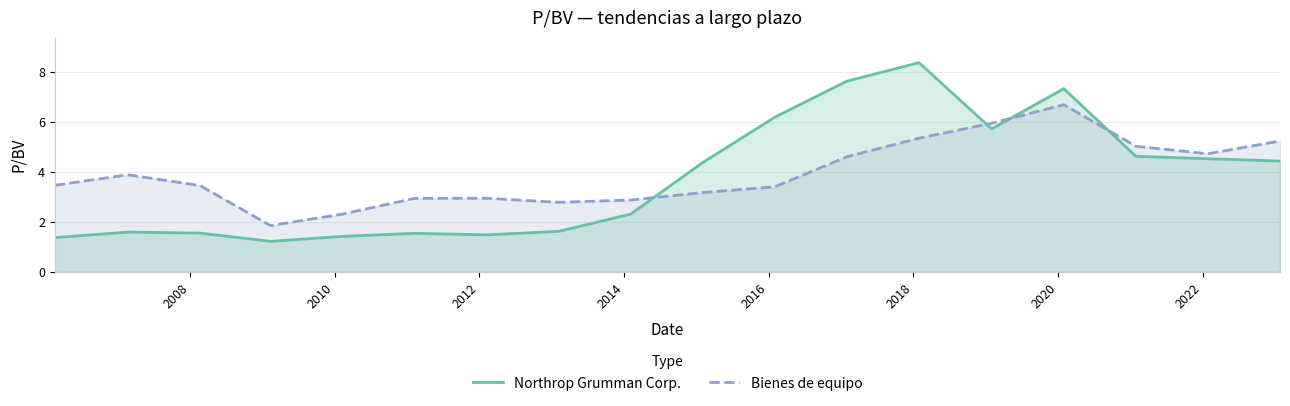

How many times do Northrop Grumman Corp. and Bienes de equipo cross each other?

4